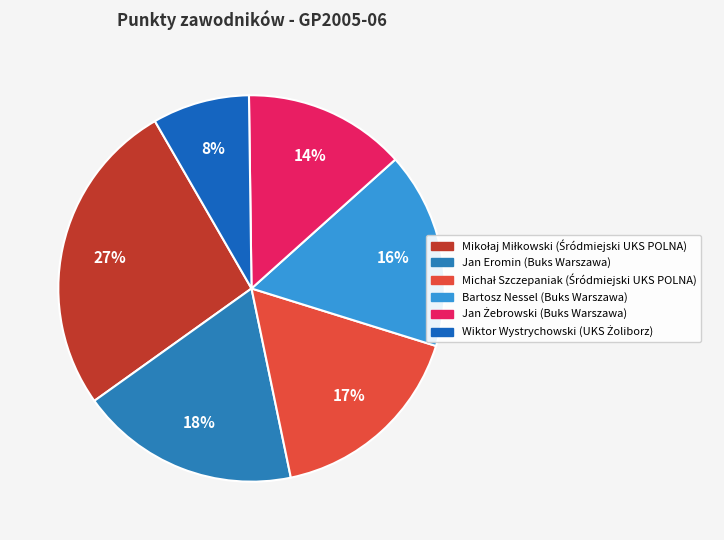

How many segments does this pie chart have?

6